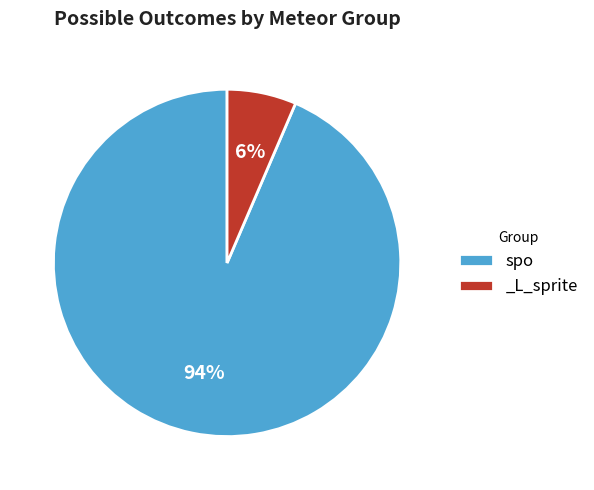

Between spo and _L_sprite, which is larger?

spo